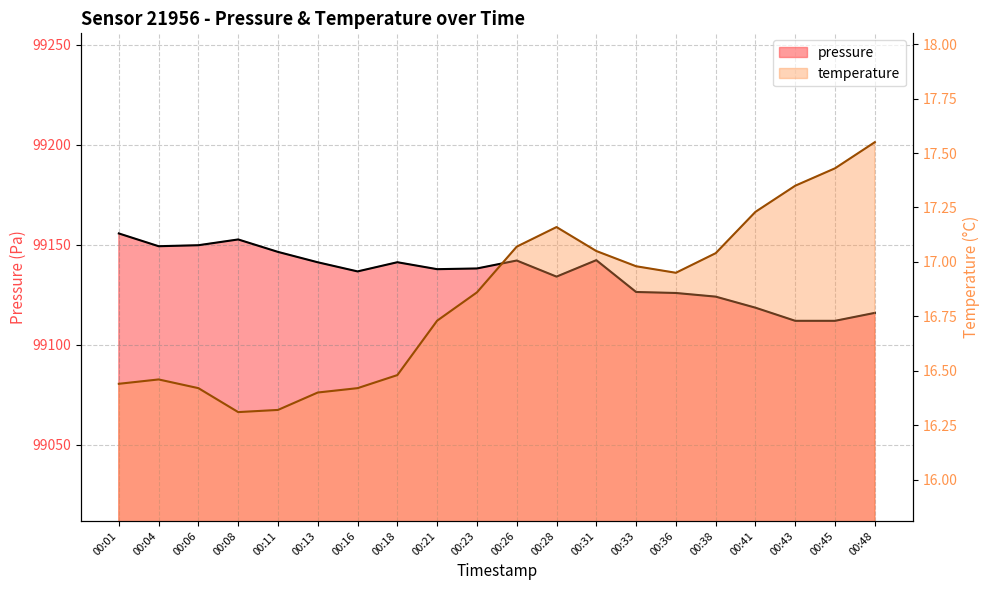

What is the total value across all series at 00:18?

99157.8